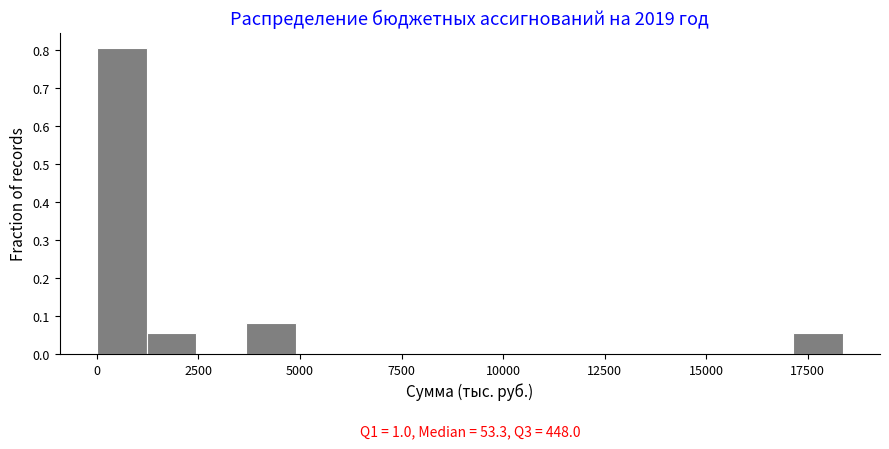

Read against the x-axis, roughly where is the centre of the tallest bar?

500